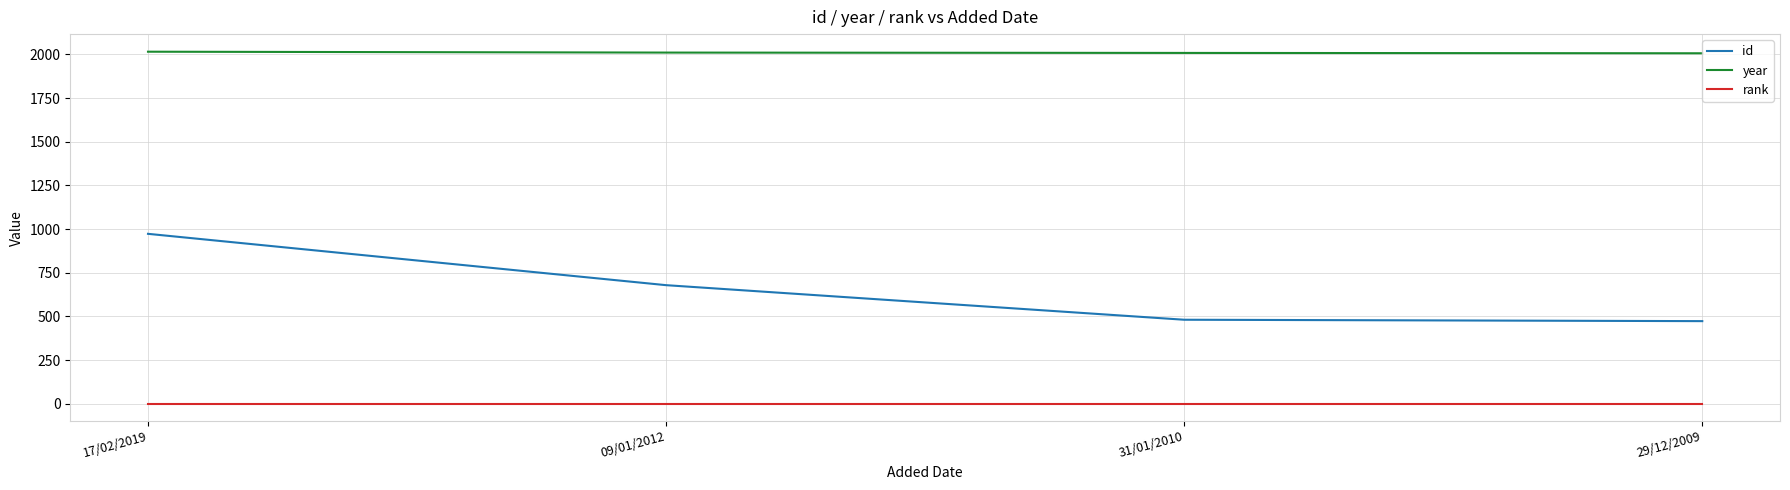

What is the smallest value displayed?

1